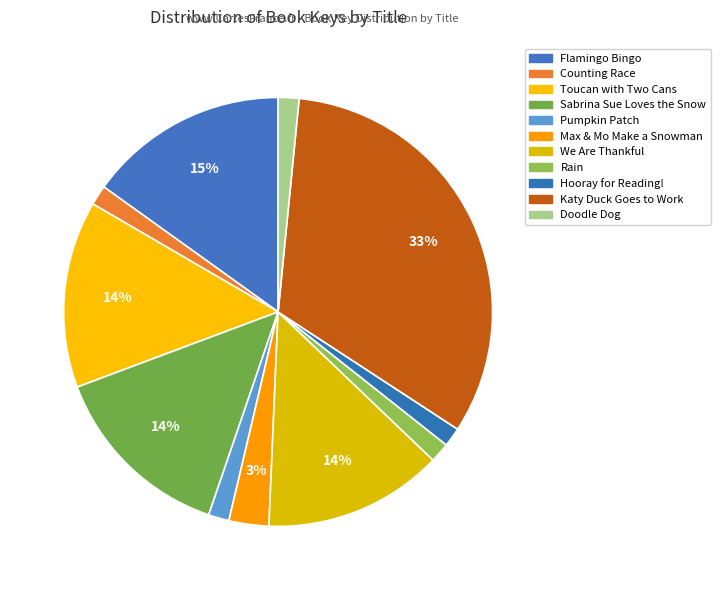

What percentage is the Doodle Dog slice, to the nearest percent?

2%